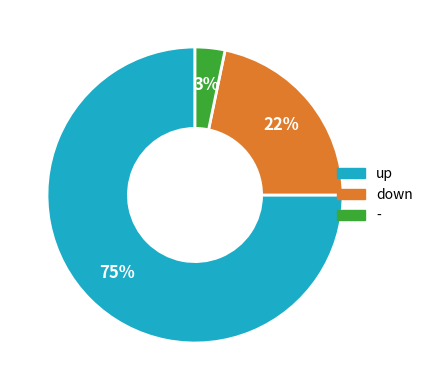

Do up and - together represent more than half of the pie?

Yes